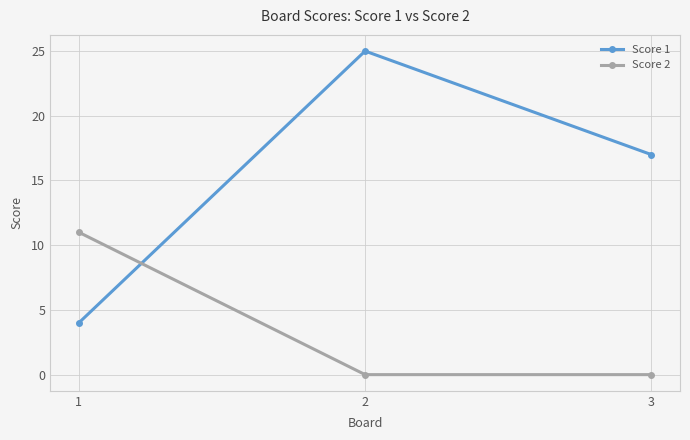

What is the average value of the Score 2 series?

4